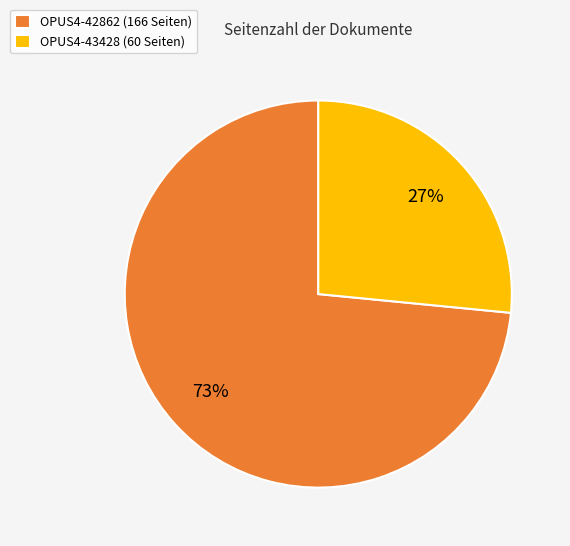

What is the majority slice?

OPUS4-42862